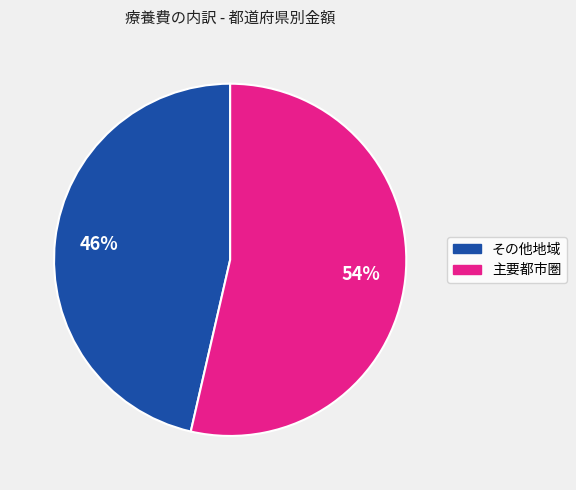

To the nearest percent, what is the average slice percentage?

50%